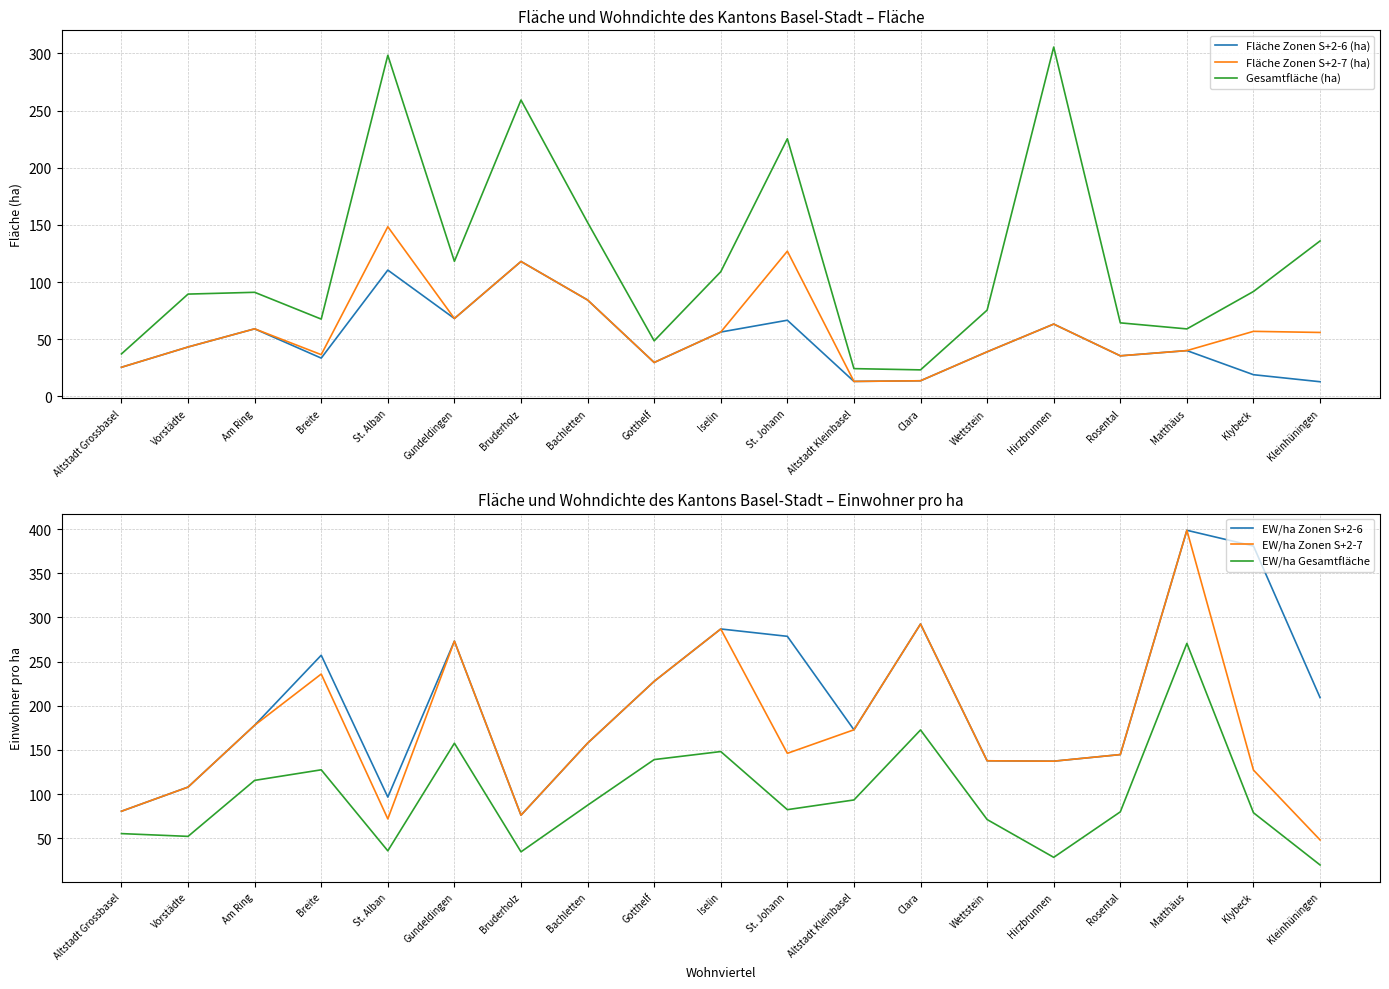

How many interior local valleys does the Fläche Zonen S+2-6 (ha) series have?

5